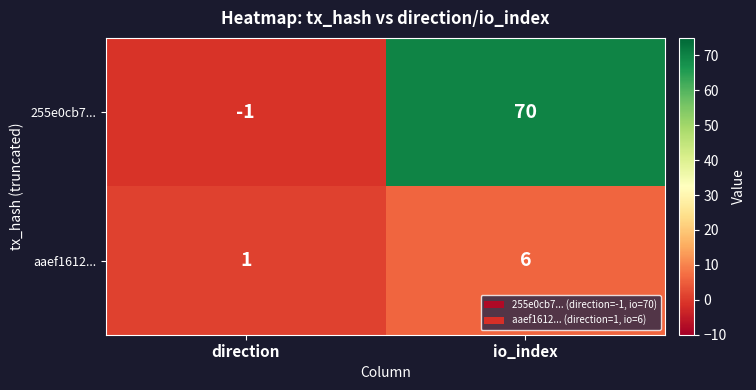

What is the difference between the 255e0cb7... values at io_index and direction?

71